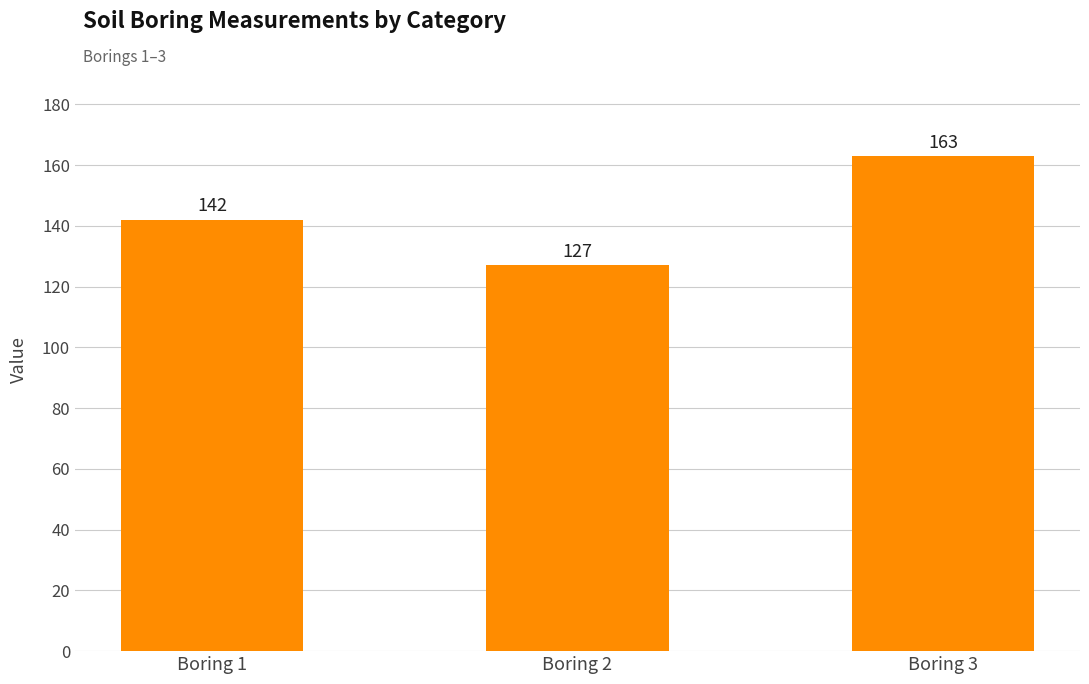

Reading left to right, extract all data points from this chart.

142	127	163